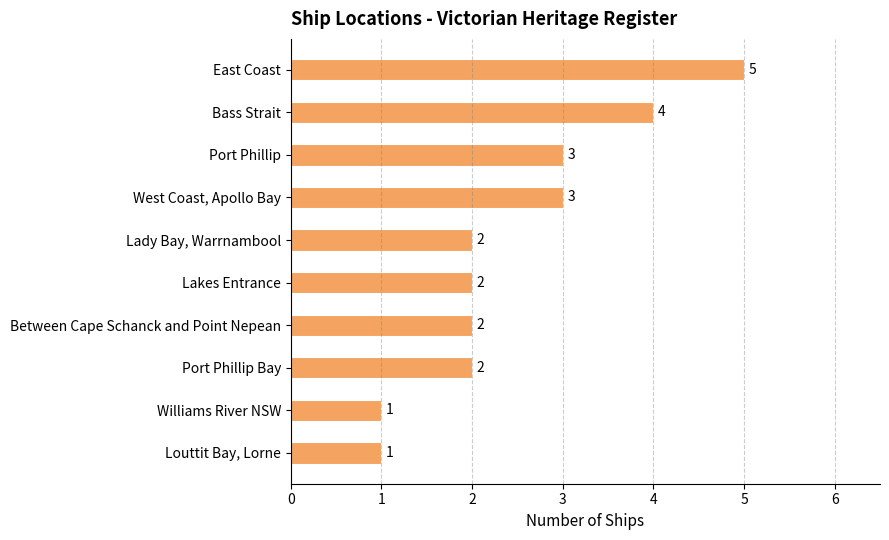

What is the difference between the maximum and minimum values?

4